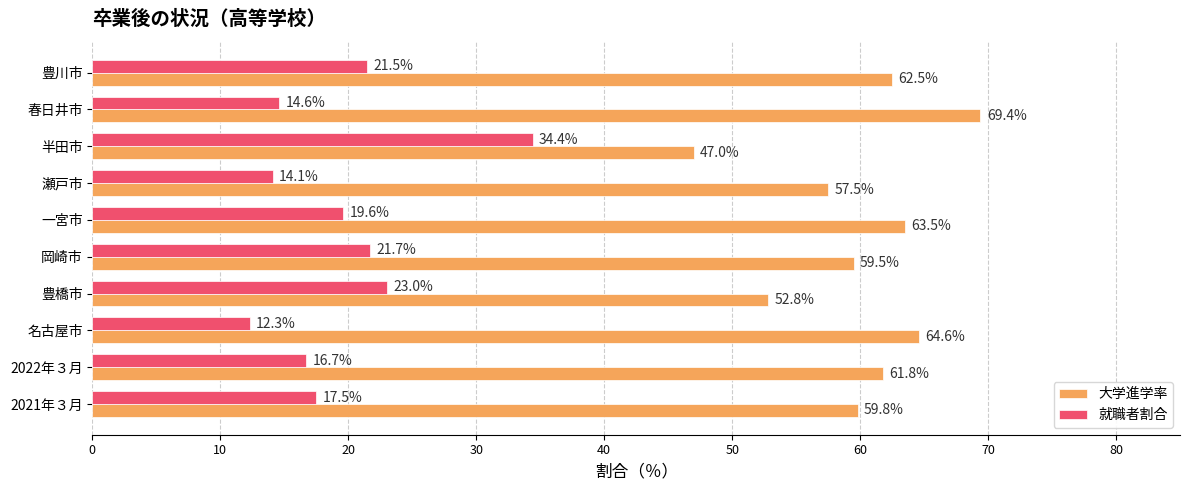

What is the spread (max minus min) of values at 名古屋市?

52.3